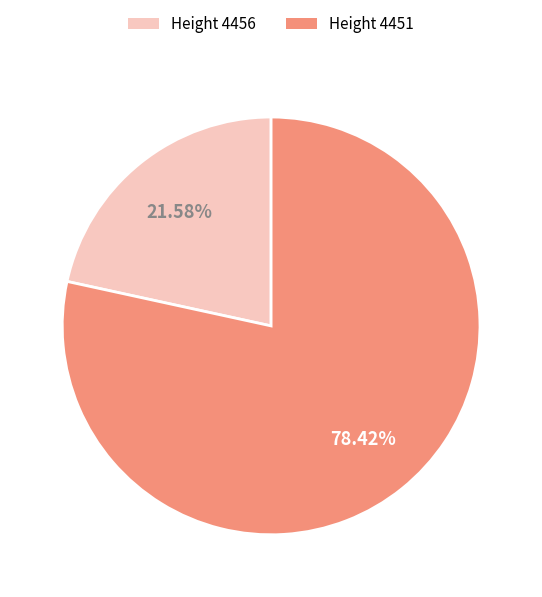

Which category has the biggest portion of the pie?

Height 4451